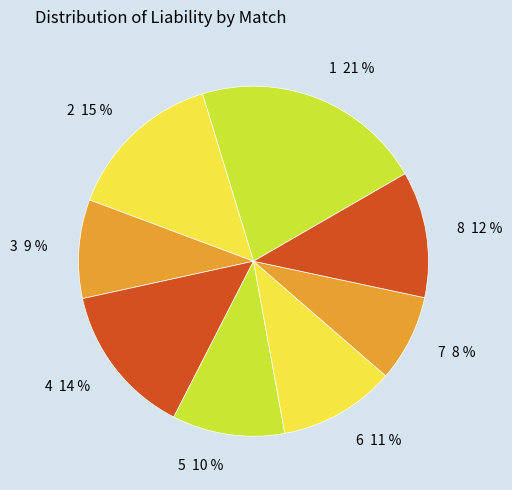

The 6 slice represents 3% of the pie. True or false?

False